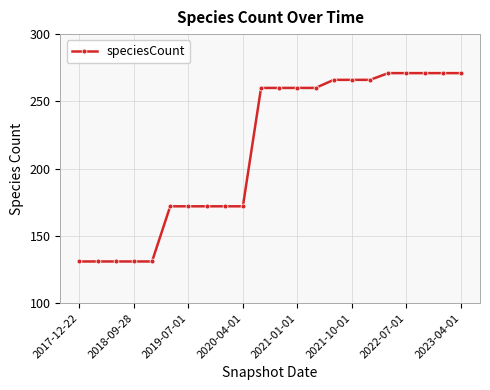

What is the value of the 9th point from the left?

172